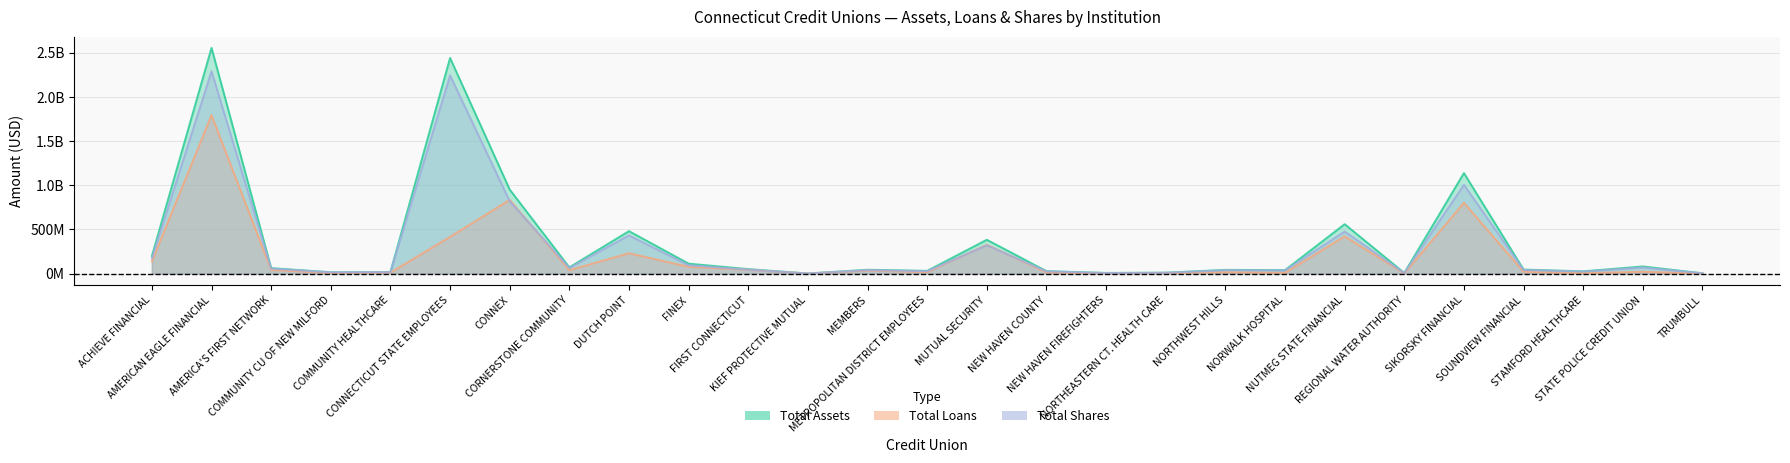

In Total Shares, how many points are lower than both neighbors (excluding endpoints)?

8